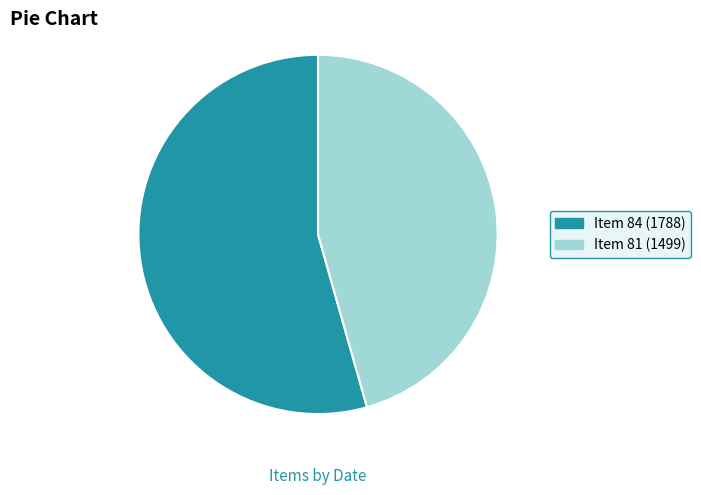

Do Item 81 (1499) and Item 84 (1788) together represent more than half of the pie?

Yes